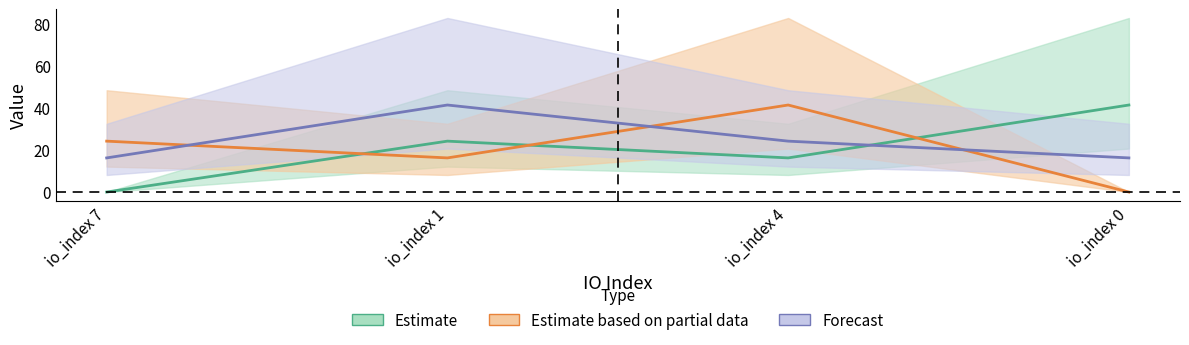

Rank the series at io_index 0 from lowest to highest value.

Estimate based on partial data, Forecast, Estimate